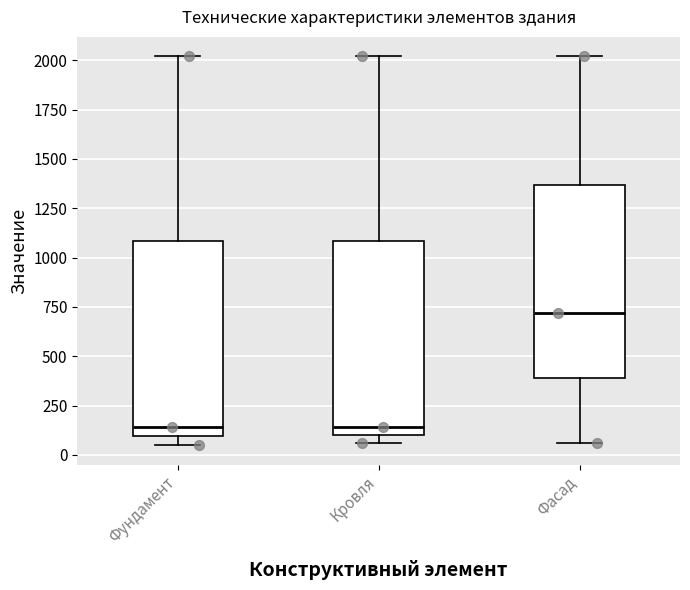

Which box has the highest median line?

Фасад